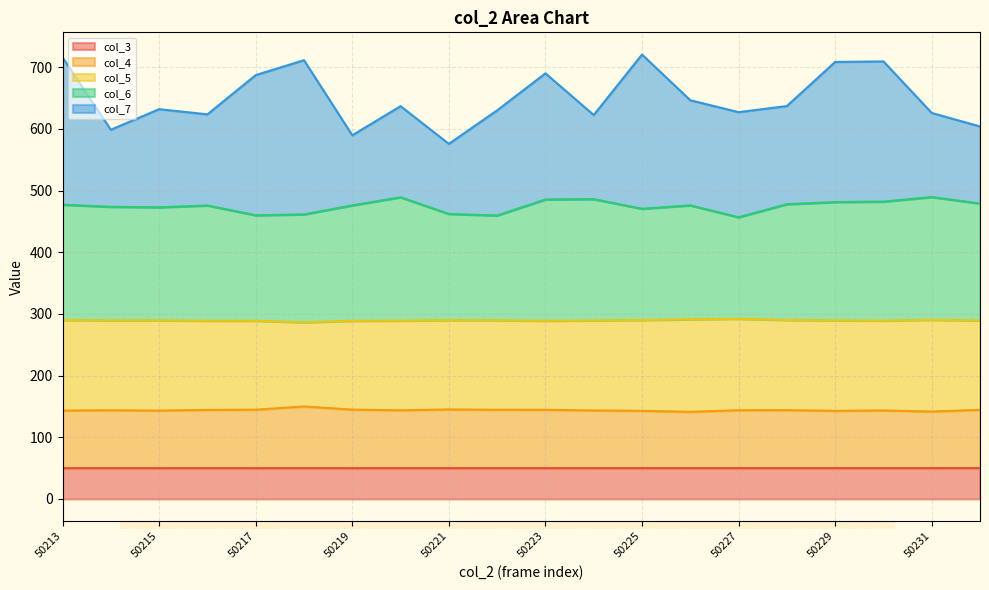

What is the minimum value for col_3?

50.0